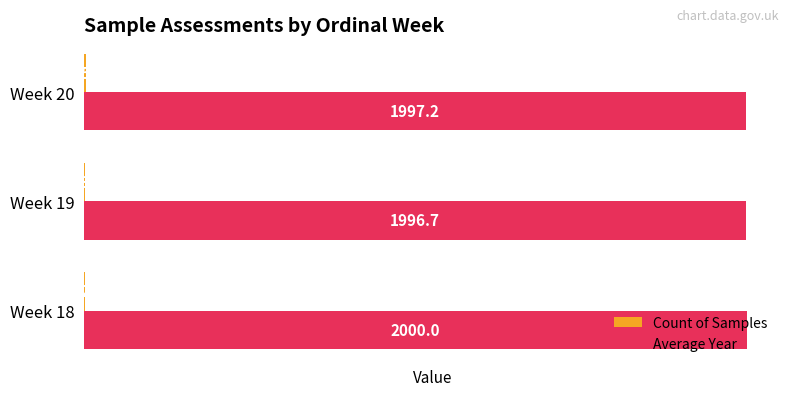

Which series has the largest total across all categories?

Average Year